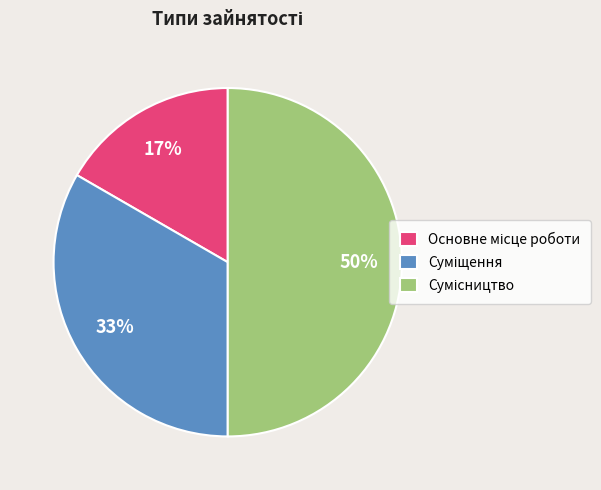

To the nearest percent, what is the difference between the largest and smallest slice percentages?

33%